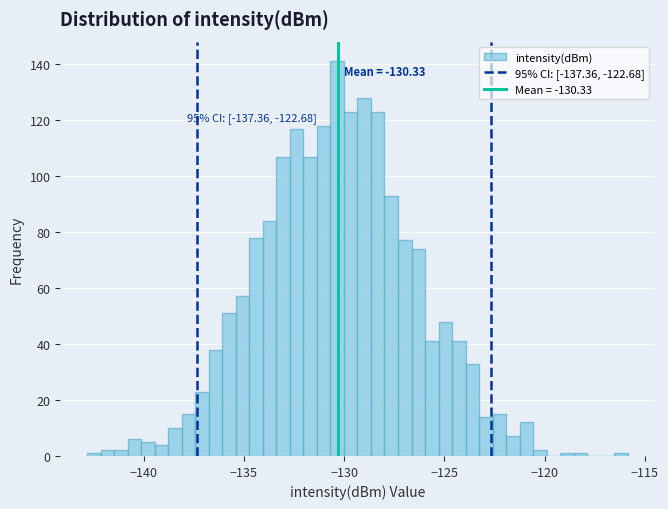

Around what value on the x-axis is the tallest bar? Give the approximate position of its centre, as read against the axis.

-130.5